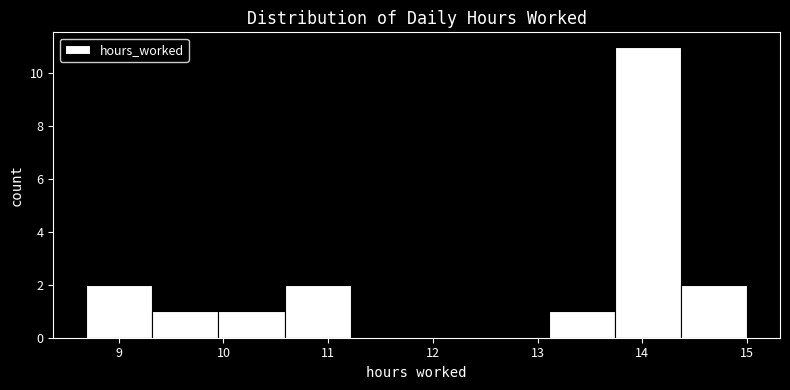

Reading left to right, list every bar in this chart as the range it spans on the x-axis followed by its height. Neither the bar edges nor the heights are printed on the chart, so give them approximately, as read against the axes.

8.7 to 9.3: 2
9.3 to 10.0: 1
10.0 to 10.6: 1
10.6 to 11.2: 2
11.2 to 11.8: 0
11.8 to 12.5: 0
12.5 to 13.1: 0
13.1 to 13.7: 1
13.7 to 14.4: 11
14.4 to 15.0: 2